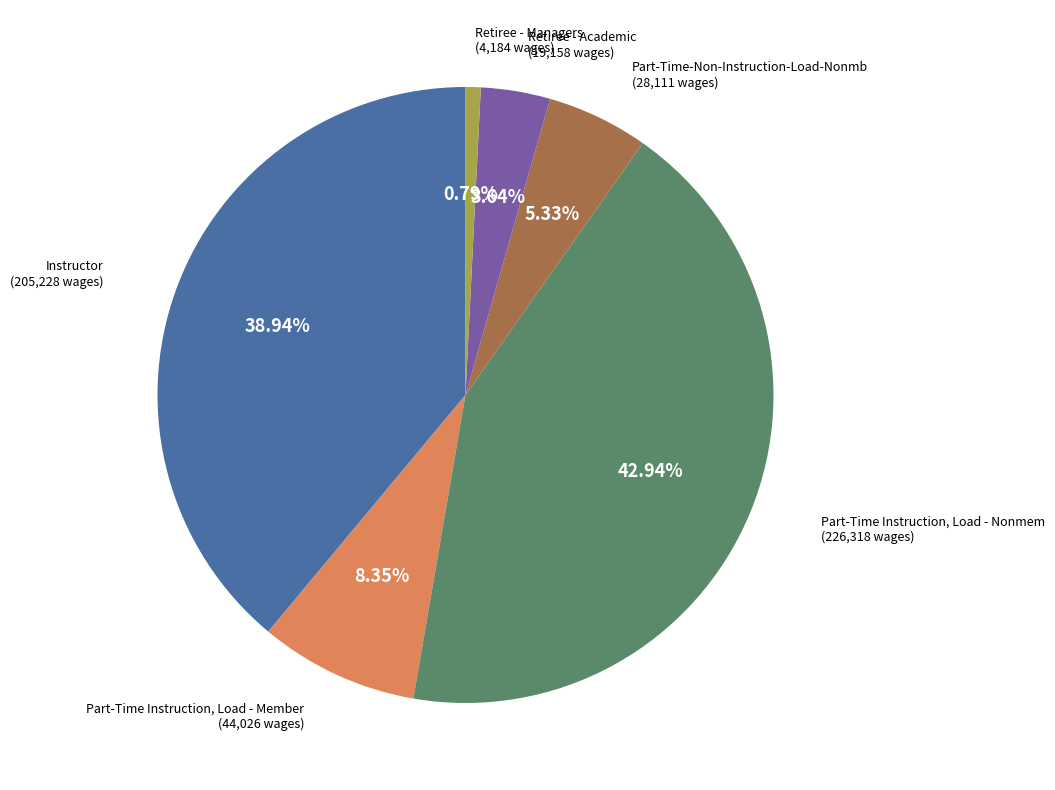

What is the largest slice in the pie chart?

Part-Time Instruction, Load - Nonmem